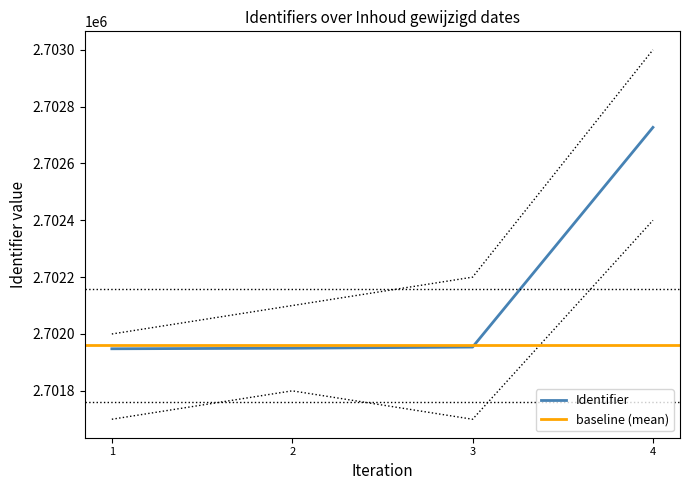

True or false: upper_bound has more than 0 interior local peaks.

False